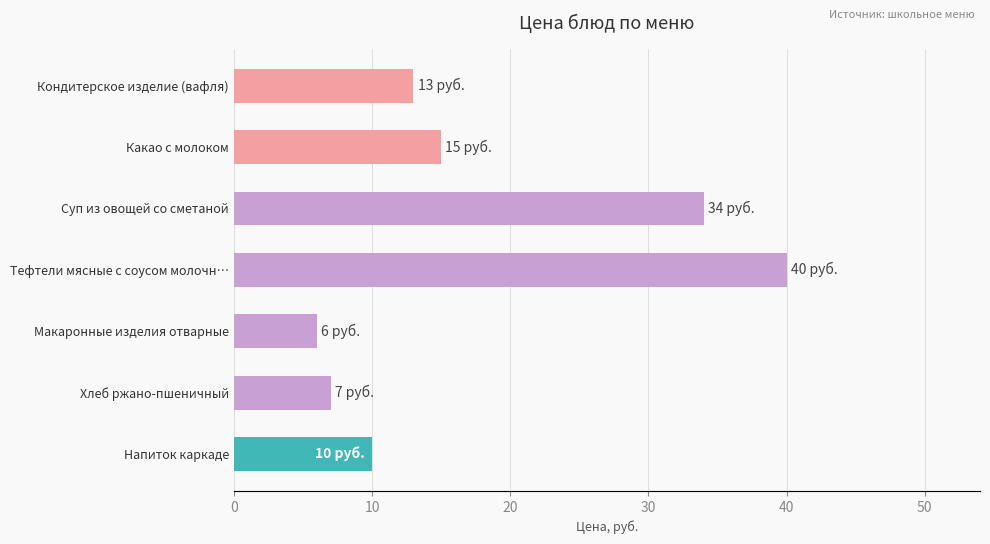

How many values are below 13?

3